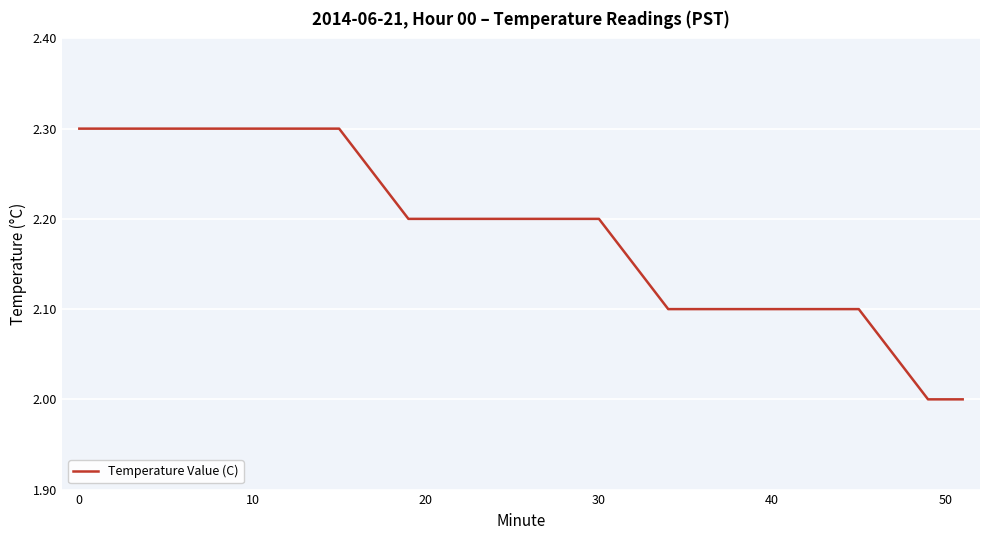

What is the smallest value displayed?

2.0